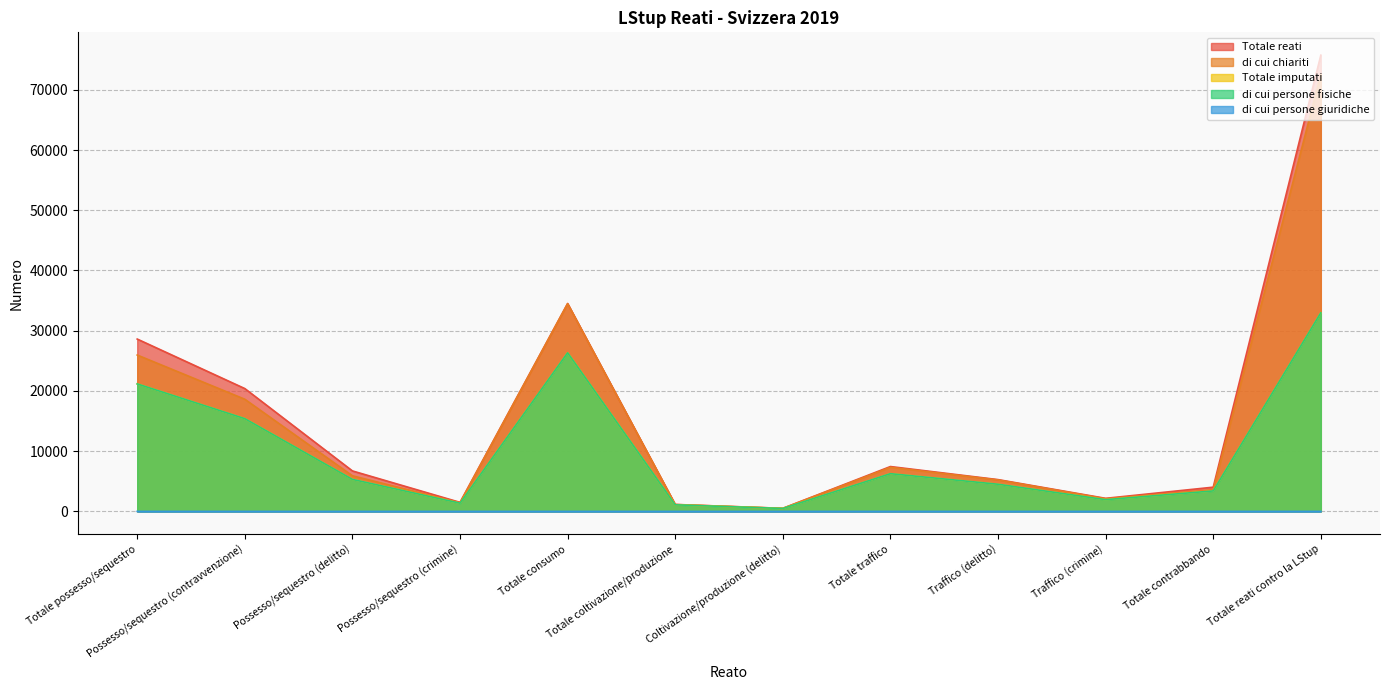

What is the value of the Totale reati point at the 1st from the left?

28616